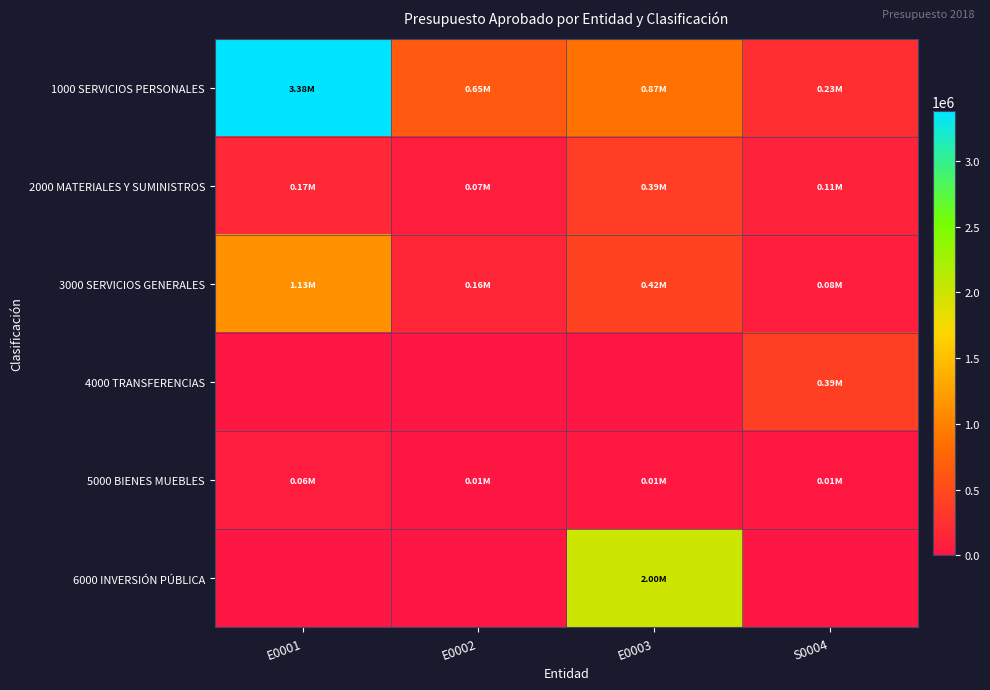

Between E0003 and S0004, which is larger?

E0003